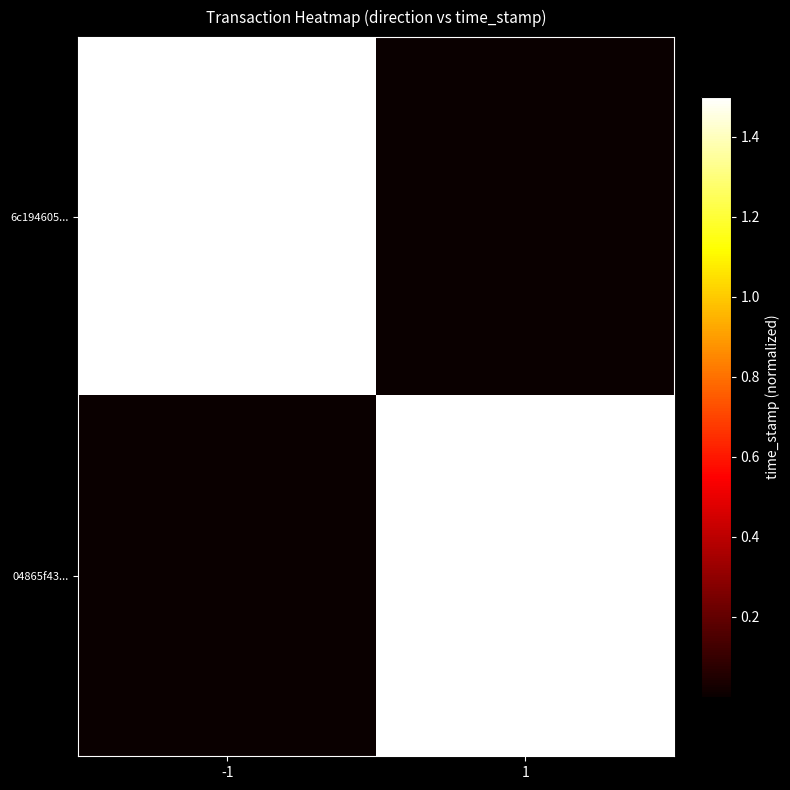

Which series changed the most between -1 and 1?

6c194605...